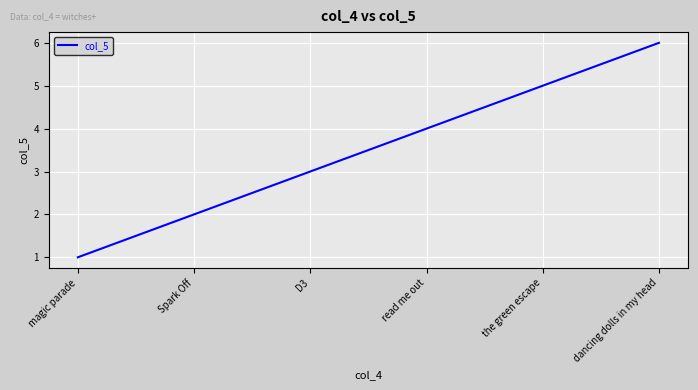

What position from the right is read me out?

3